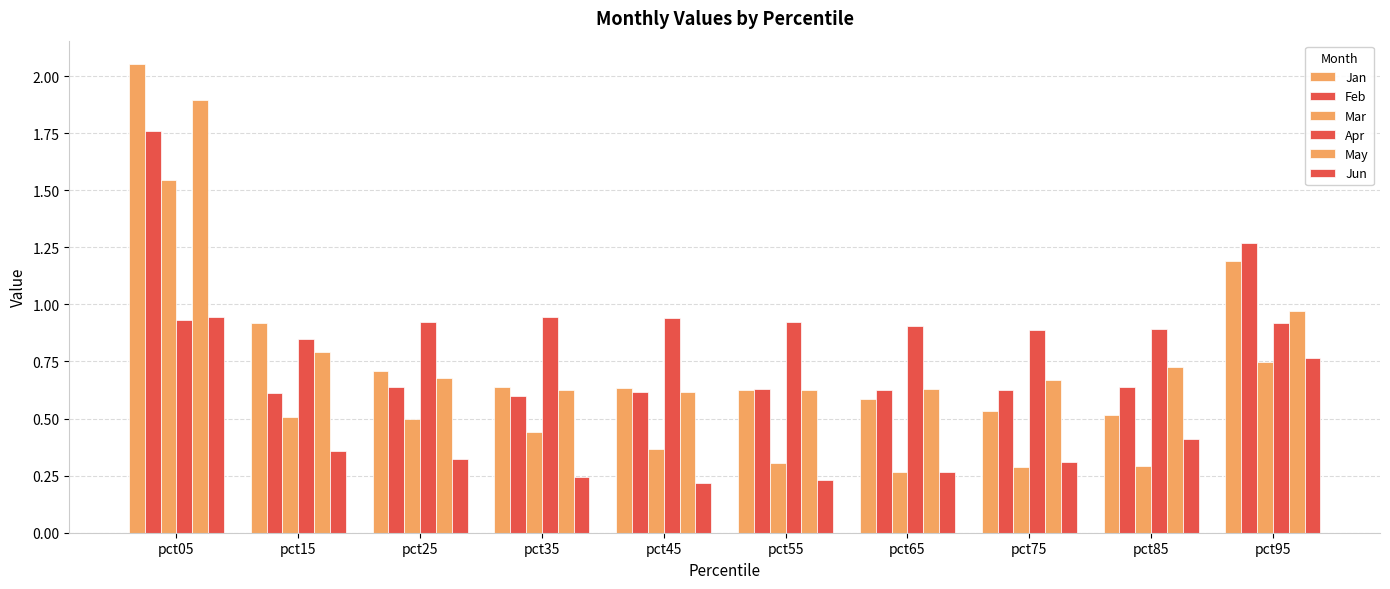

Are the bars horizontal?

No